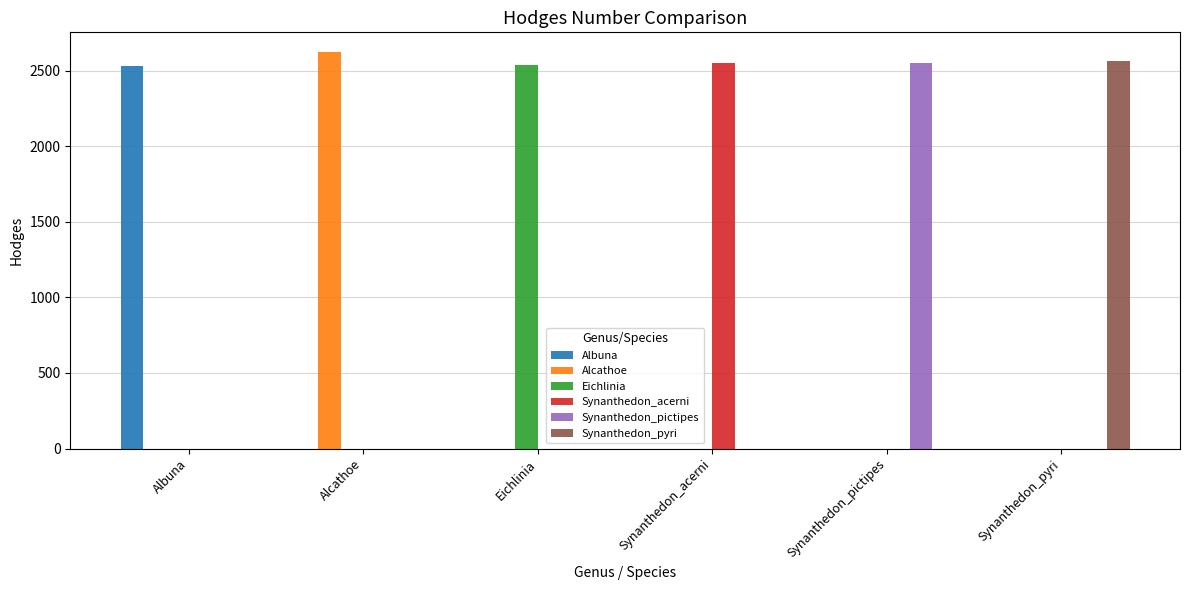

Is it true that Albuna equals 0 at Eichlinia?

True